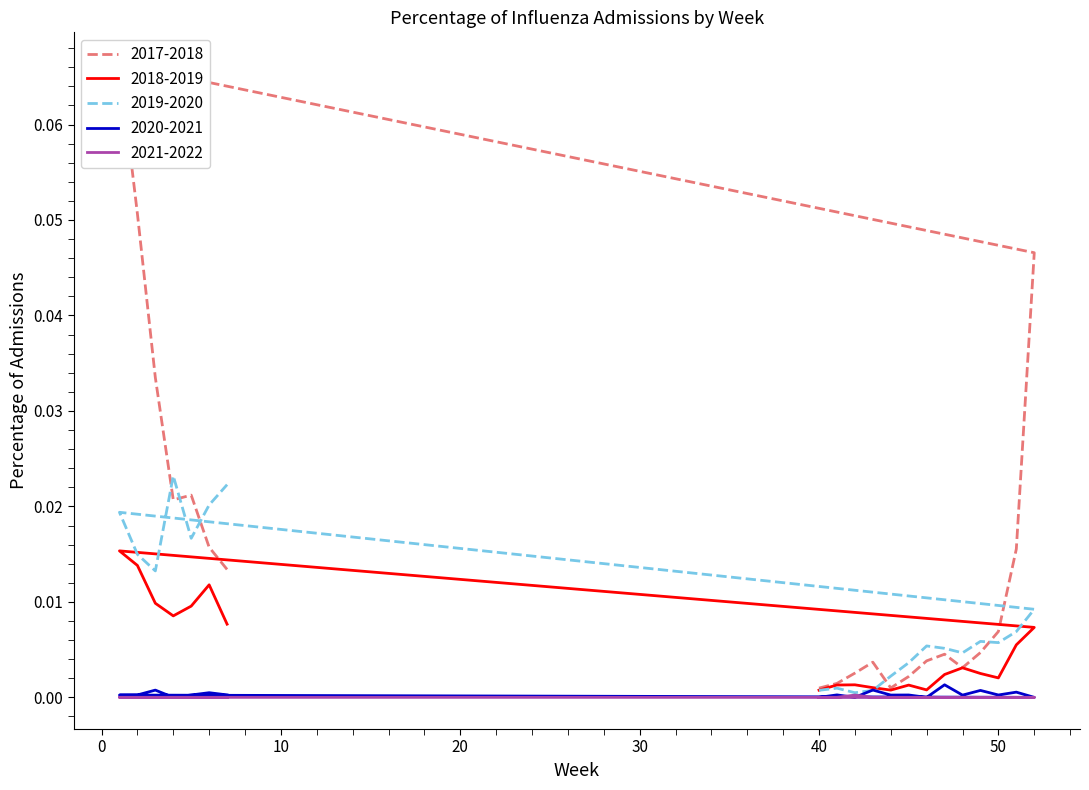

True or false: 2018-2019 has a value of 0.0 at 45.

False